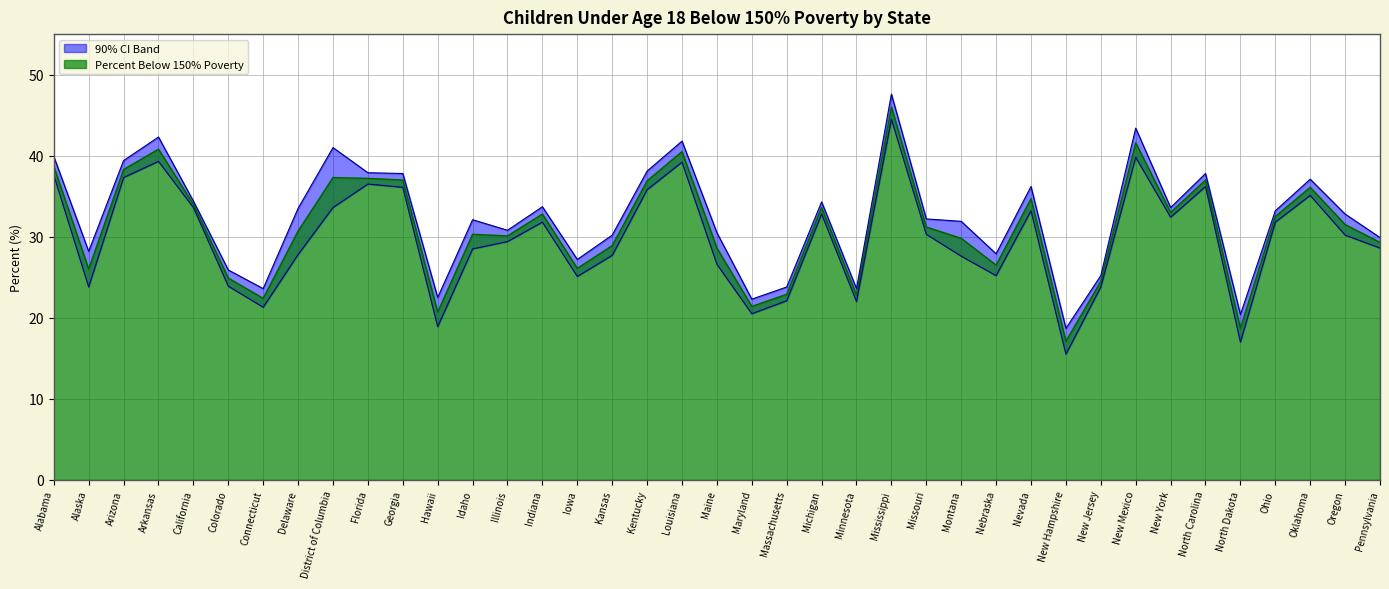

What is the label of the 20th point from the right?

Maine